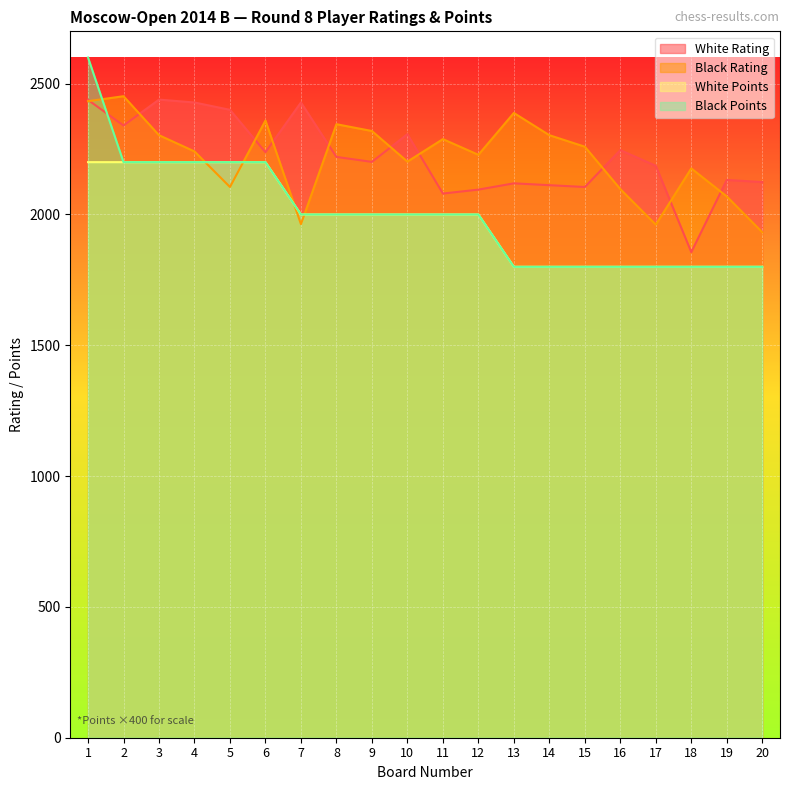

How many values in the Black Points series are below 2000?

8